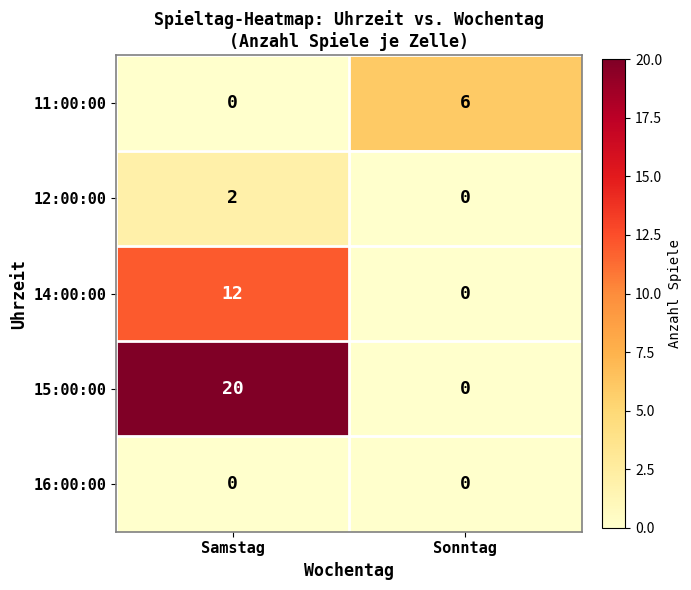

Reading left to right, what are all the values shown in this chart?

11:00:00: Samstag=0	Sonntag=6
12:00:00: Samstag=2	Sonntag=0
14:00:00: Samstag=12	Sonntag=0
15:00:00: Samstag=20	Sonntag=0
16:00:00: Samstag=0	Sonntag=0